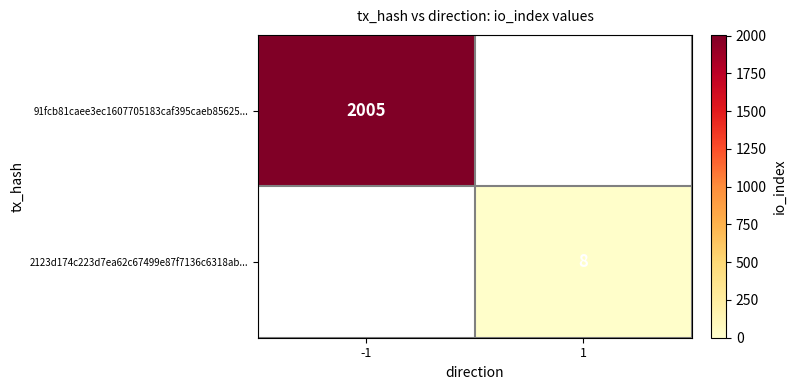

Is the value of 2123d174c223d7ea62c67499e87f7136c6318ab... at 1 greater than the value of 91fcb81caee3ec1607705183caf395caeb85625... at -1?

No